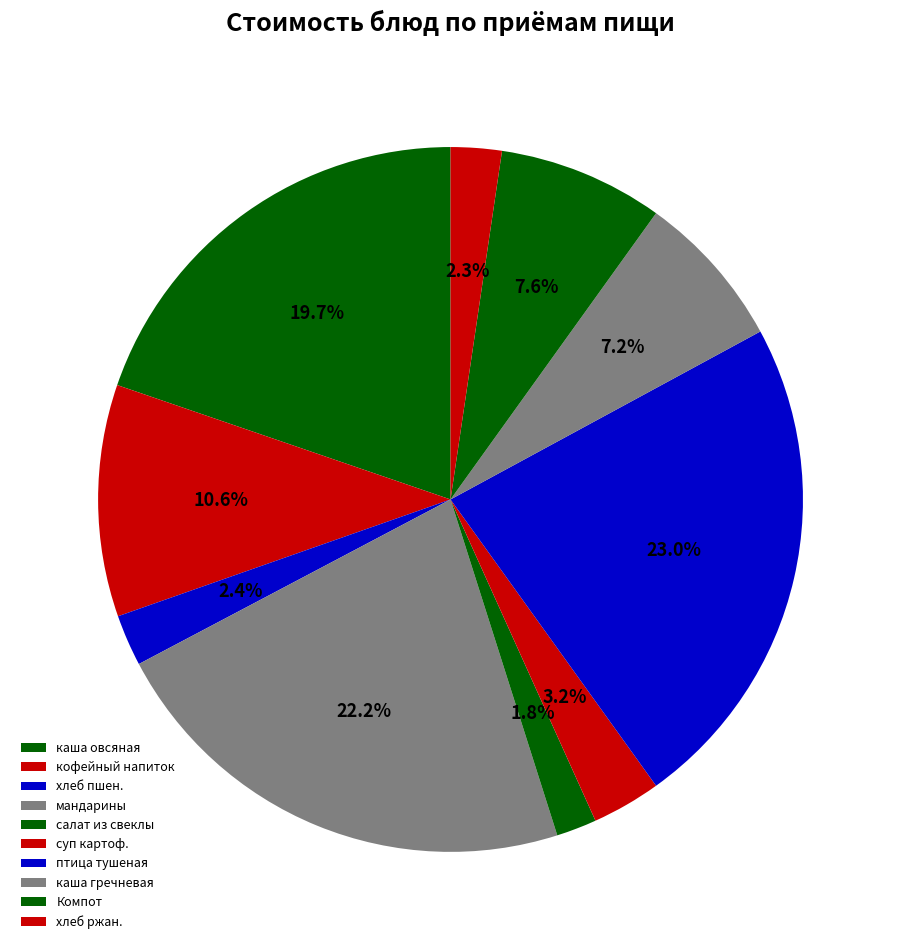

Is there a majority slice in this chart?

No